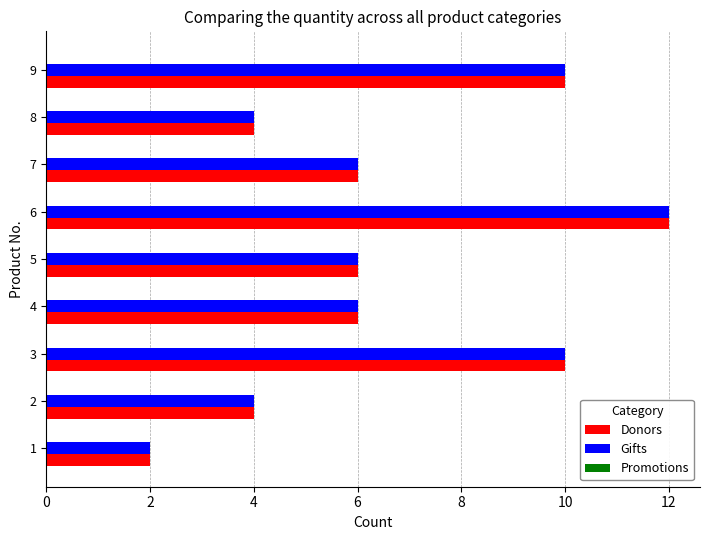

What is the approximate value of Donors at 8, to the nearest 5?

5